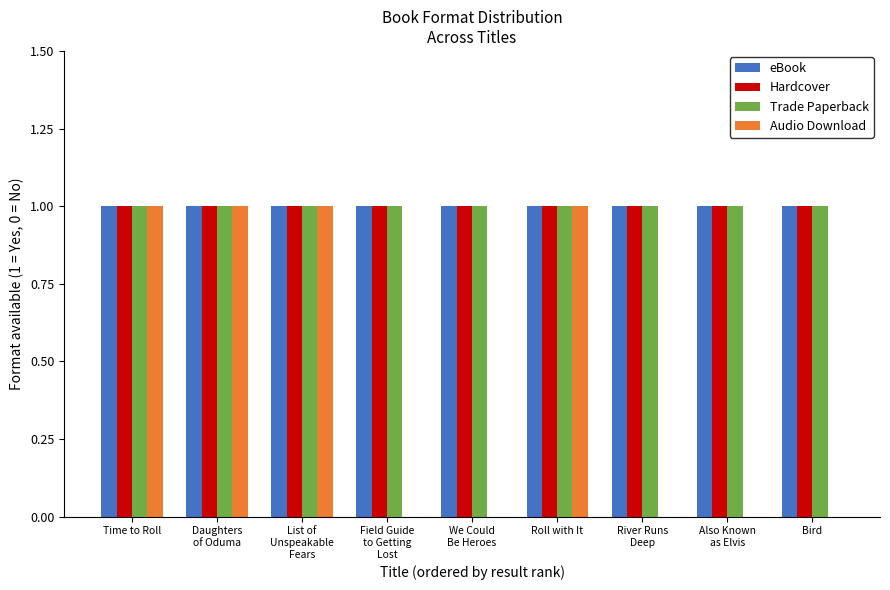

Which series has the widest spread of values?

Audio Download